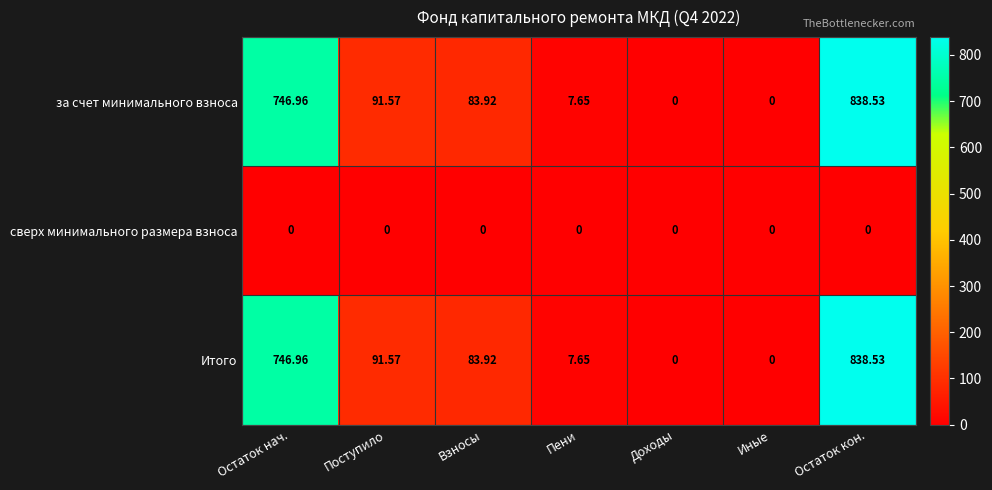

Which category has the highest value across all series?

Остаток кон.